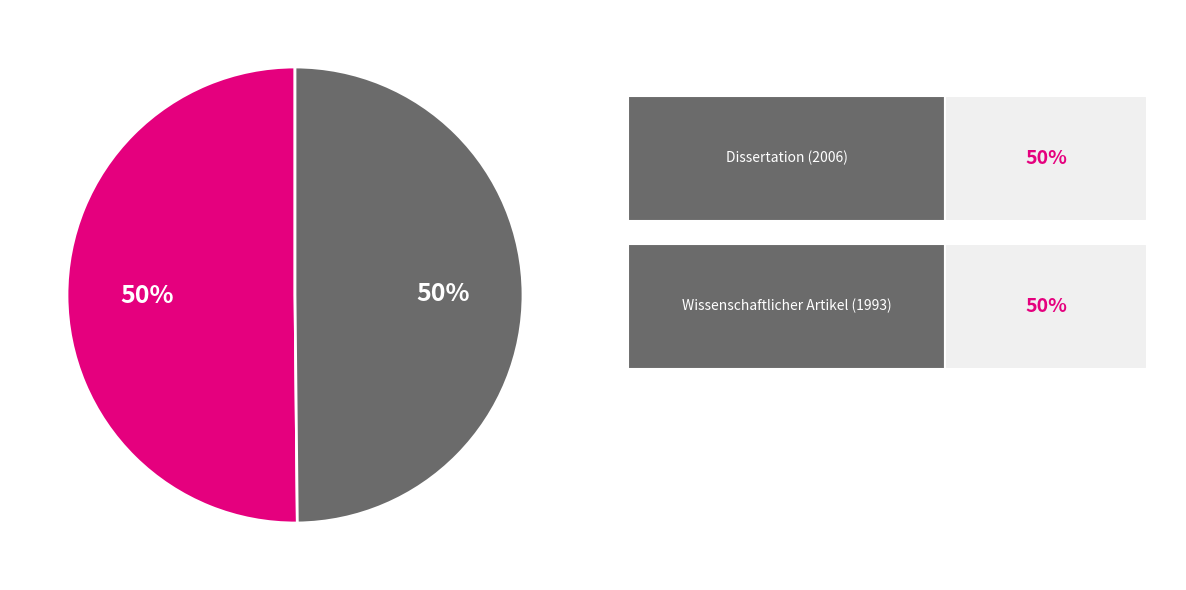

To the nearest percent, what is the average slice percentage?

50%